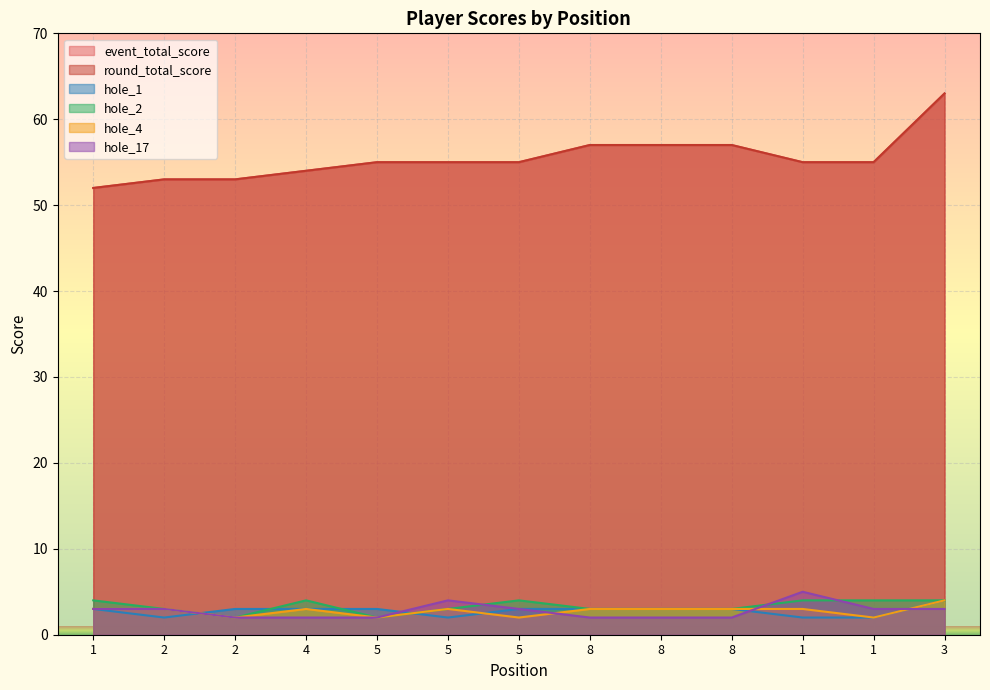

What is the label of the 7th point from the right?

5